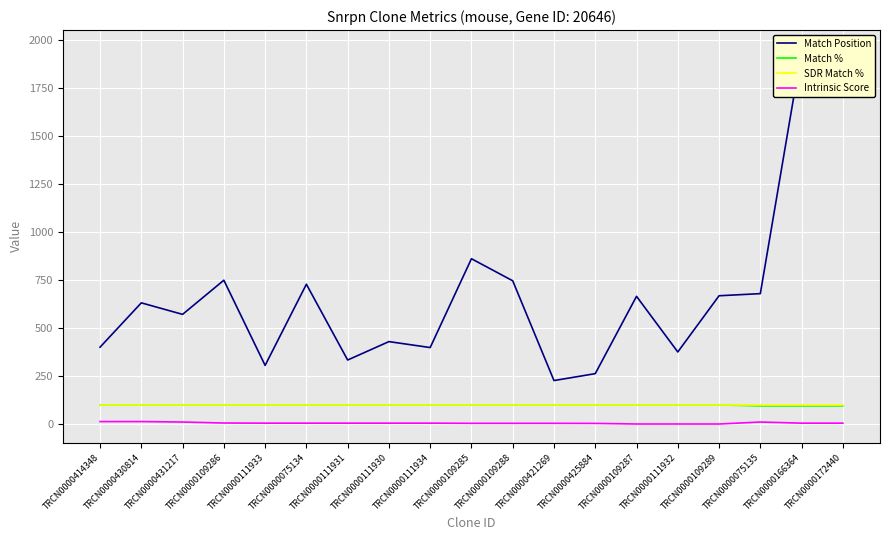

Reading left to right, extract all data points from this chart.

Match Position: 401.0	632.0	572.0	750.0	306.0	729.0	334.0	430.0	399.0	862.0	747.0	227.0	263.0	666.0	376.0	669.0	680.0	1946.0	1956.0
Match %: 100.0	100.0	100.0	100.0	100.0	100.0	100.0	100.0	100.0	100.0	100.0	100.0	100.0	100.0	100.0	100.0	95.0	95.0	95.0
SDR Match %: 100.0	100.0	100.0	100.0	100.0	100.0	100.0	100.0	100.0	100.0	100.0	100.0	100.0	100.0	100.0	100.0	100.0	100.0	100.0
Intrinsic Score: 13.2	13.2	10.8	5.6	5.0	5.0	5.0	5.0	5.0	4.0	4.0	4.0	3.6	0.6	0.6	0.5	10.8	5.0	5.0